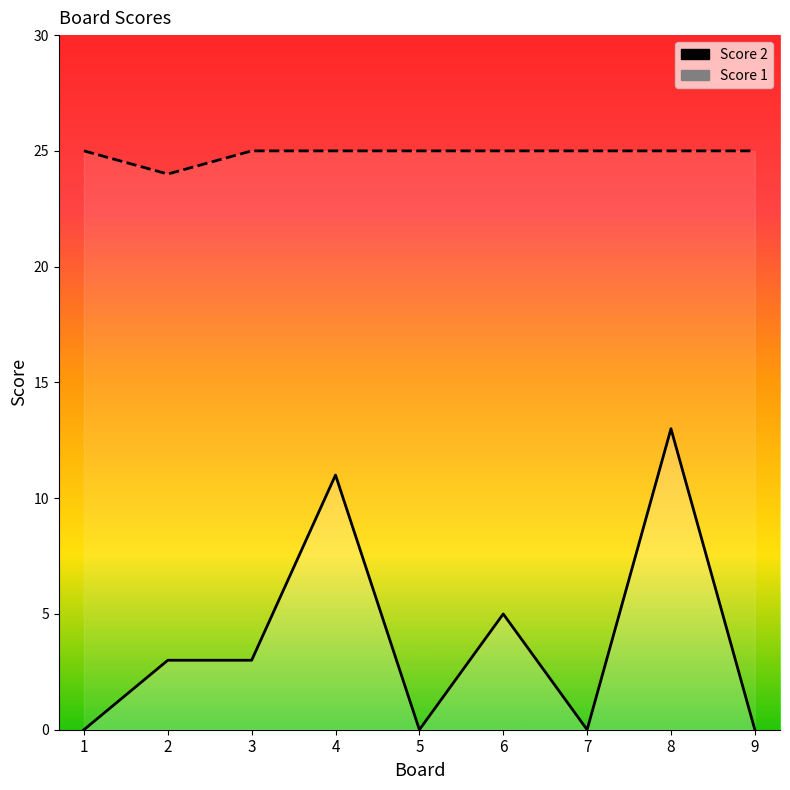

Rank the categories by Score 1 value from highest to lowest.

1, 3, 4, 5, 6, 7, 8, 9, 2